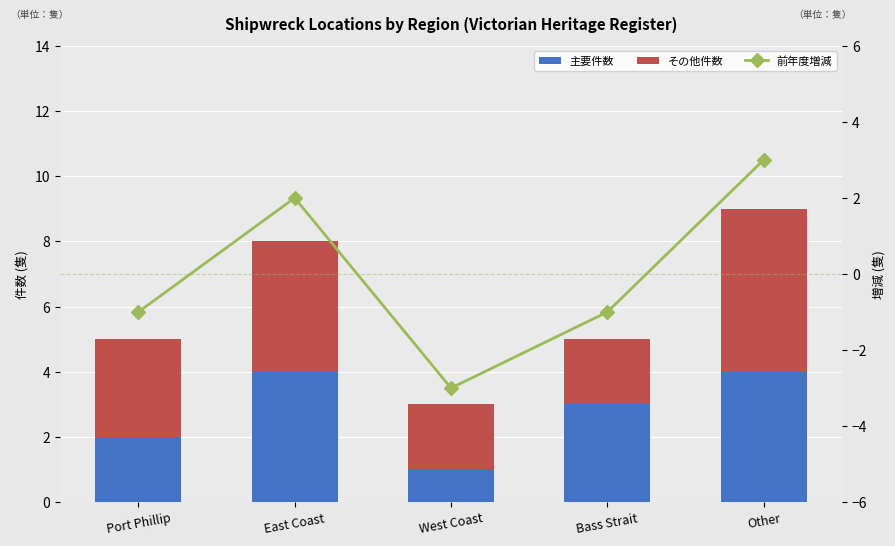

What is the highest value of the 主要件数 series?

4